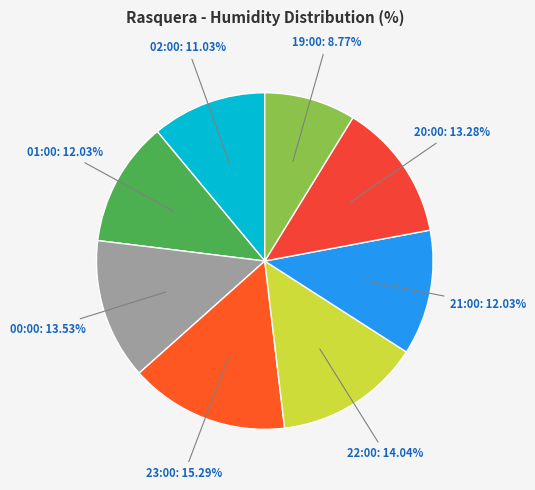

How many segments does this pie chart have?

8